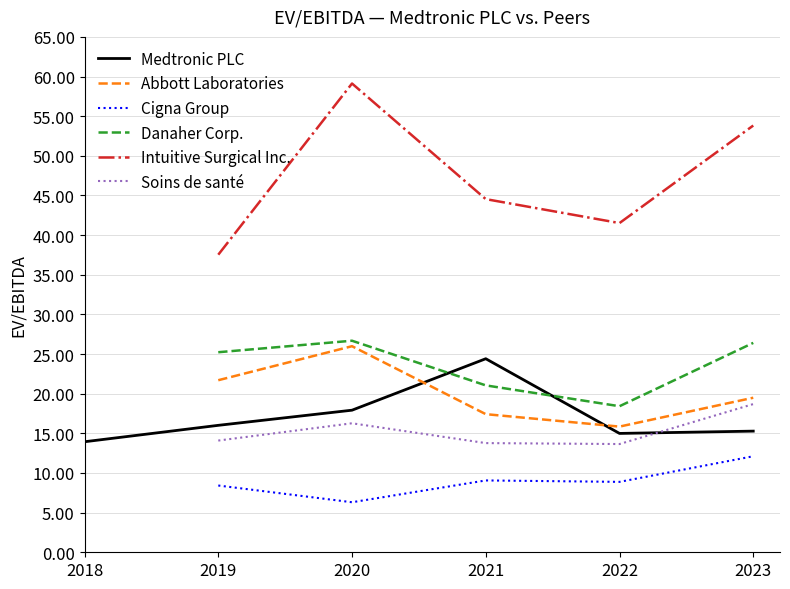

What is the maximum value for Abbott Laboratories?

26.0